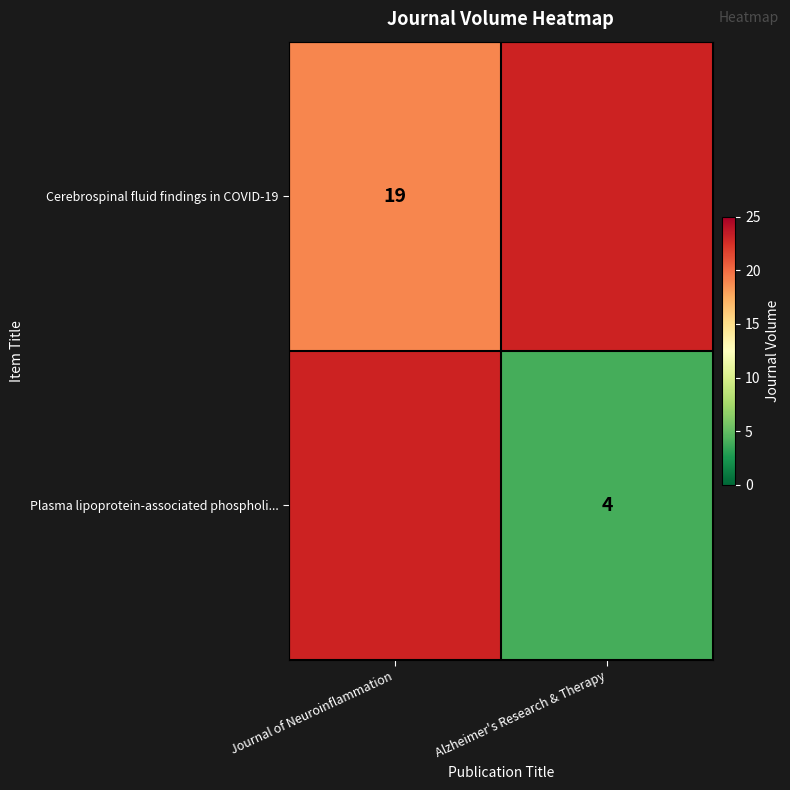

The Plasma lipoprotein-associated phospholi... series shows 2 at Alzheimer's Research & Therapy. True or false?

False